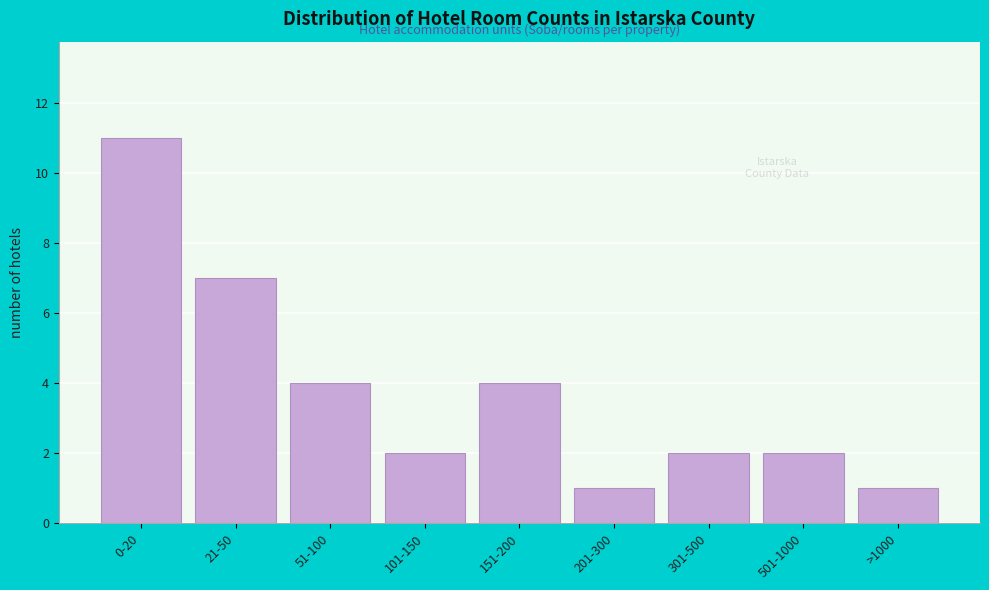

Reading left to right, extract all data points from this chart.

0-20=11	21-50=7	51-100=4	101-150=2	151-200=4	201-300=1	301-500=2	501-1000=2	>1000=1